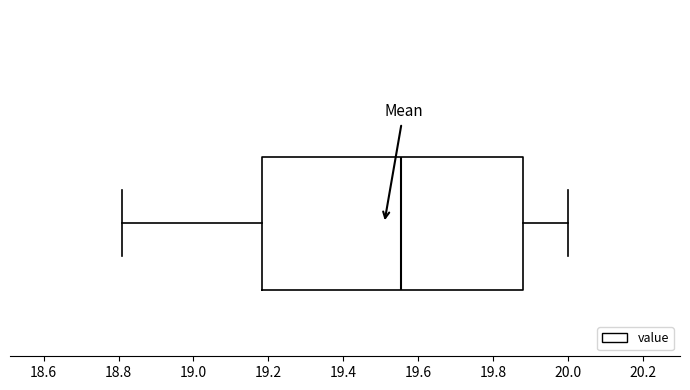

Where is the left edge of the box on the x-axis? The values are not printed on the chart, so give them approximately, as read against the axis.

19.18